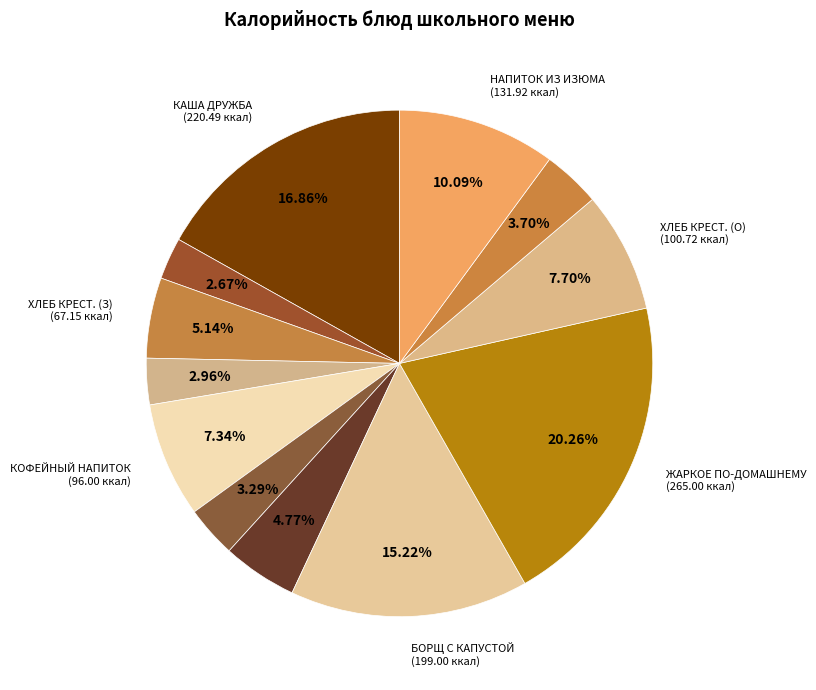

Which category has the biggest portion of the pie?

ЖАРКОЕ ПО-ДОМАШНЕМУ